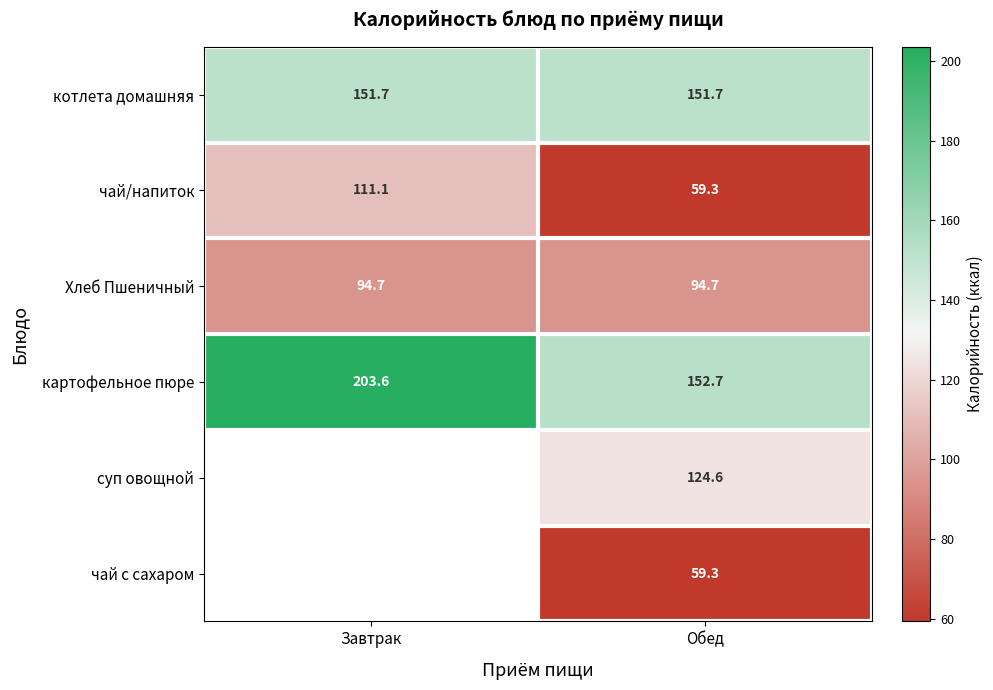

Between Завтрак and Обед, which is larger?

Завтрак